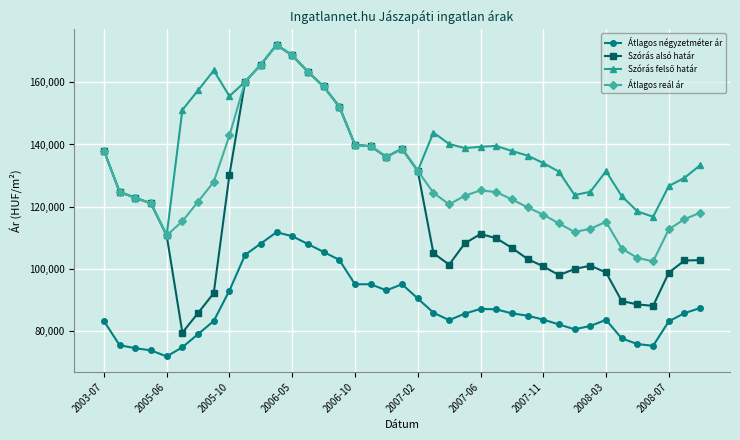

Count the number of categories in the chart.

39